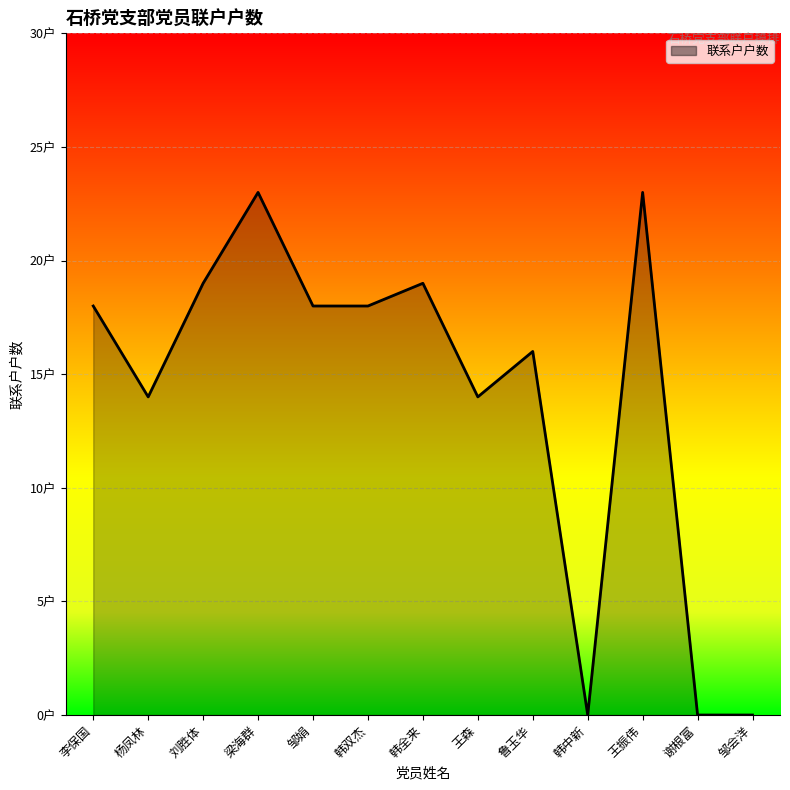

At which category does the data reach its first local peak?

梁海群